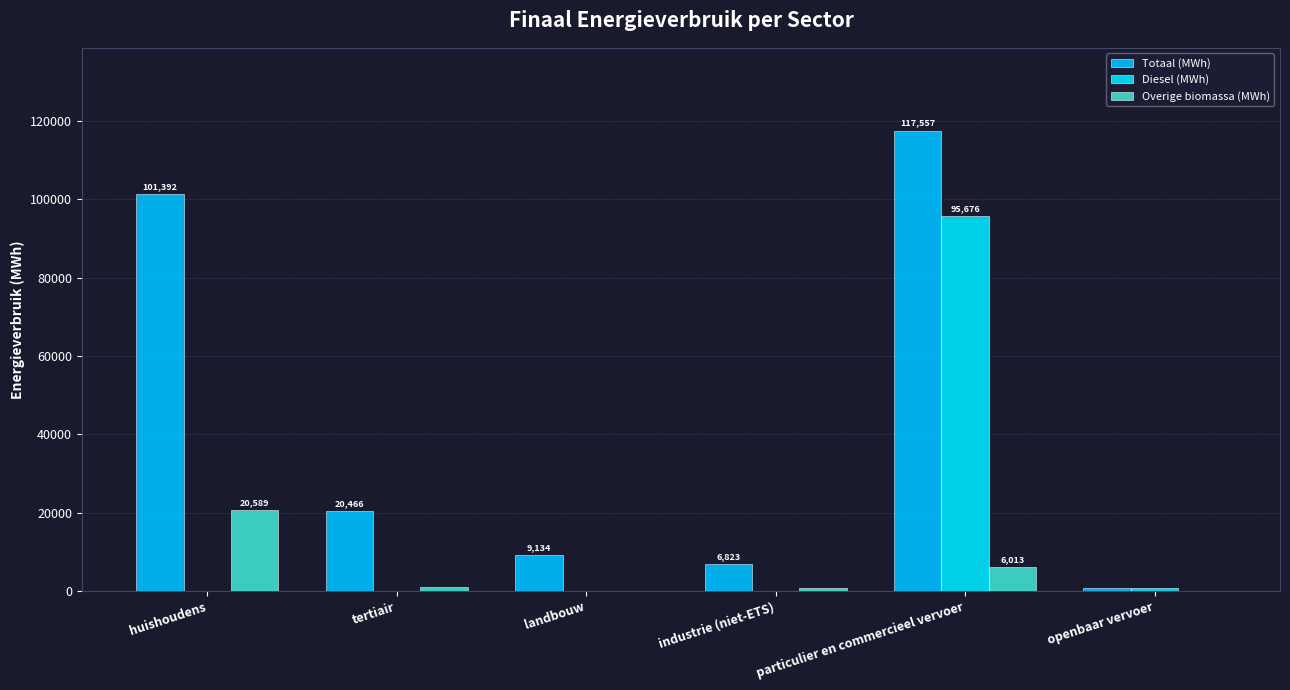

Which series has the largest range (max minus min)?

Totaal (MWh)